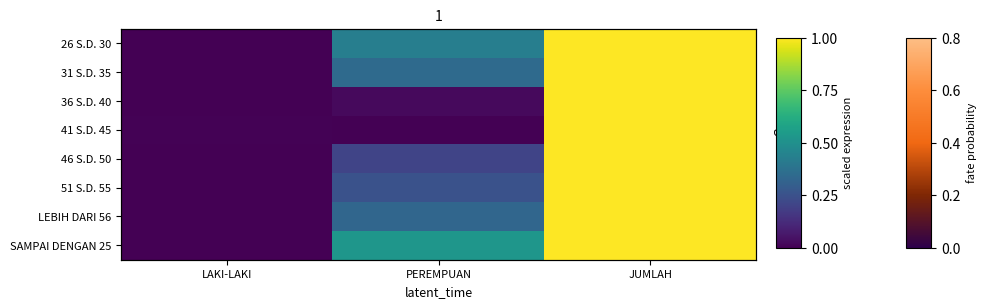

List the series in order of their peak value, lowest first.

SAMPAI DENGAN 25, 26 S.D. 30, 31 S.D. 35, 41 S.D. 45, 36 S.D. 40, 46 S.D. 50, LEBIH DARI 56, 51 S.D. 55